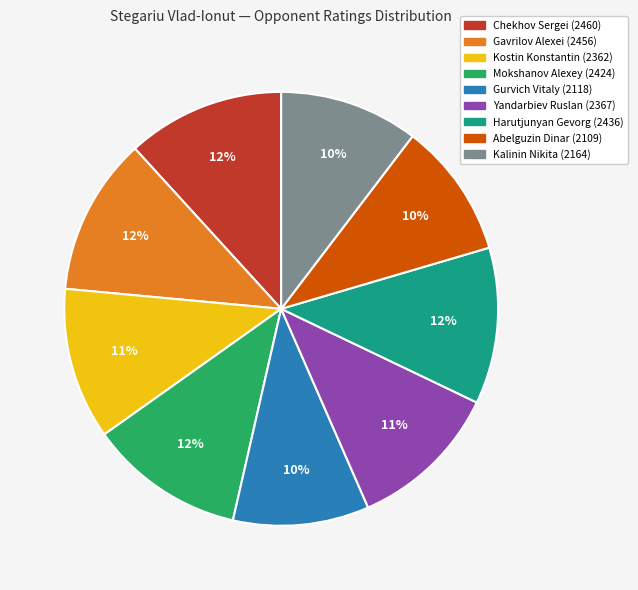

To the nearest percent, what percentage of the pie is Chekhov Sergei (2460)?

12%